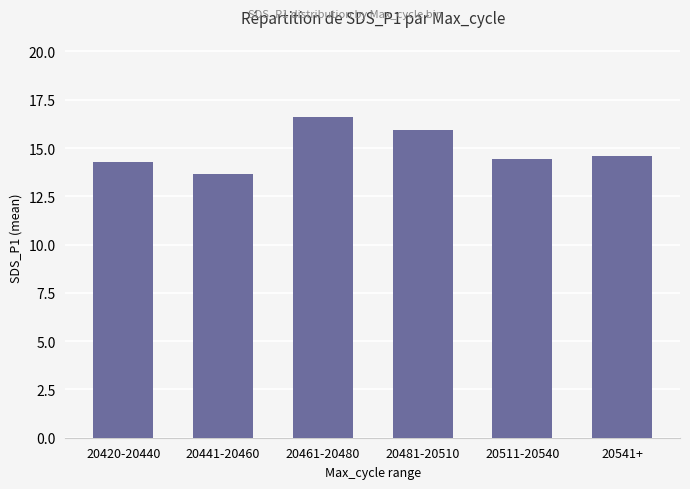

What is the difference between the maximum and minimum values?

3.0